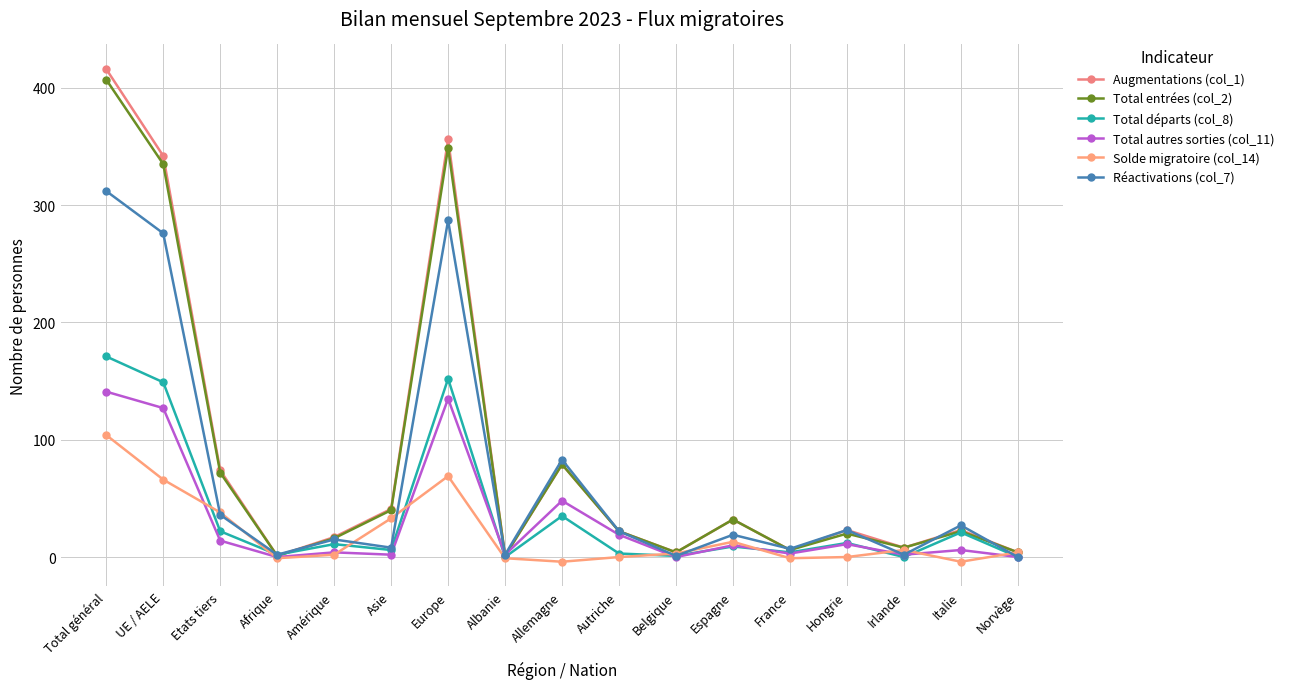

Where is Augmentations (col_1) nearest to the value 208?

Allemagne